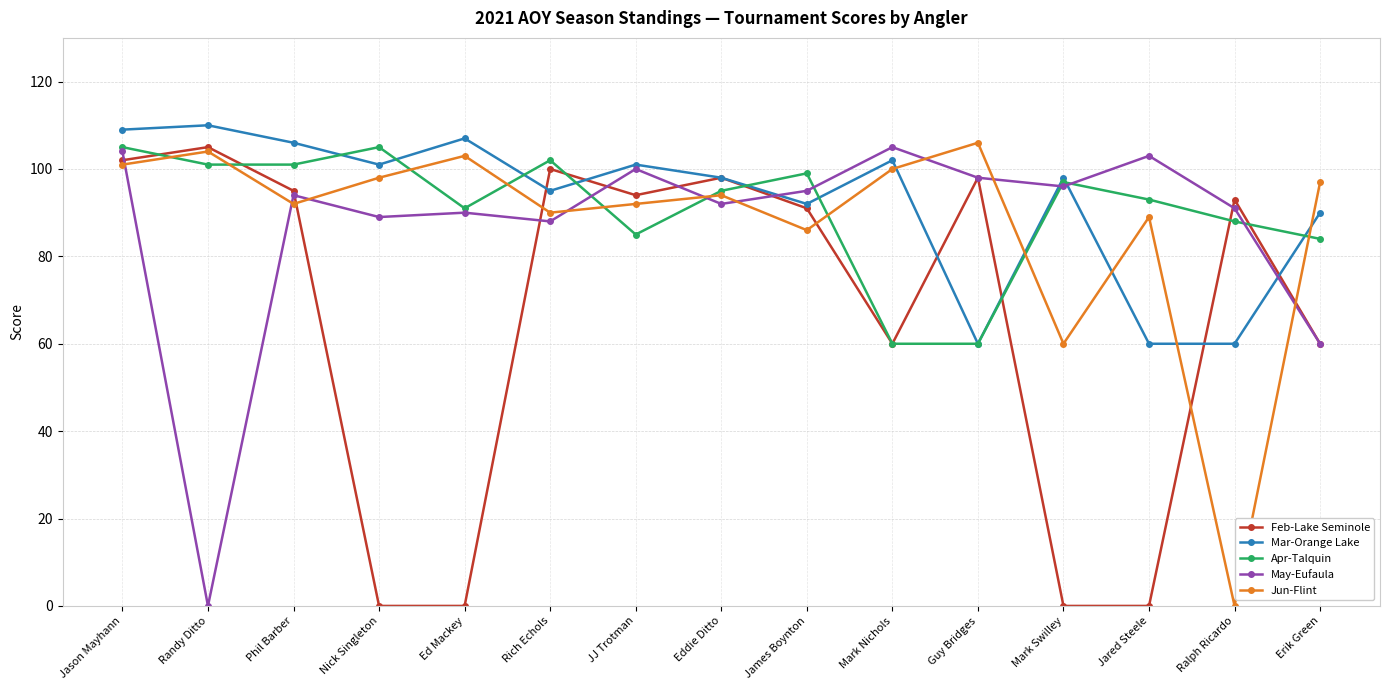

The Mar-Orange Lake series shows 98 at Mark Swilley. True or false?

True